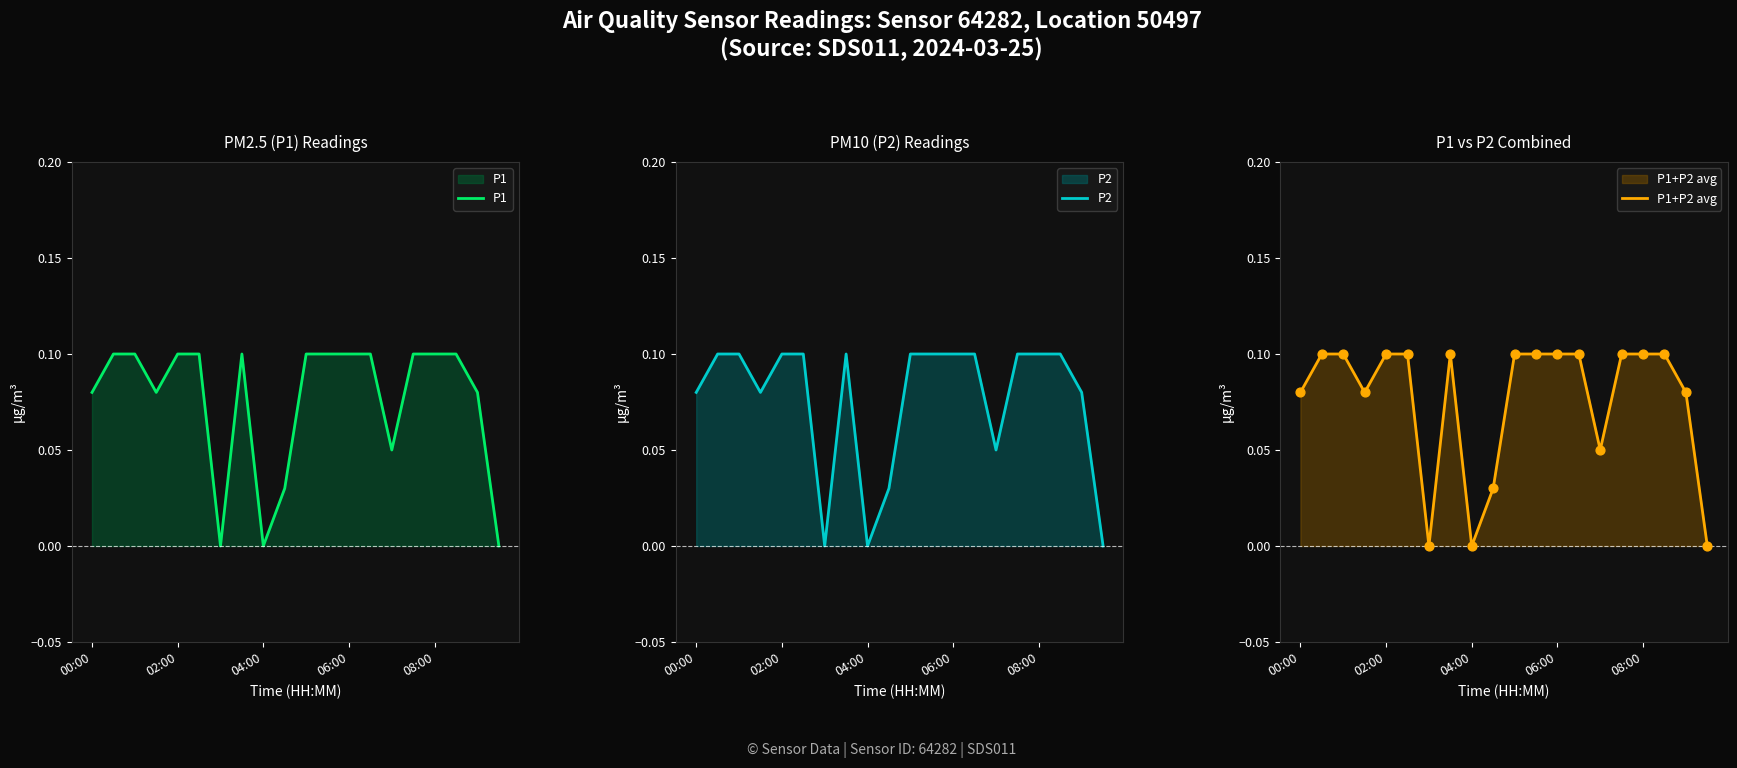

Which series has the largest total across all categories?

P1